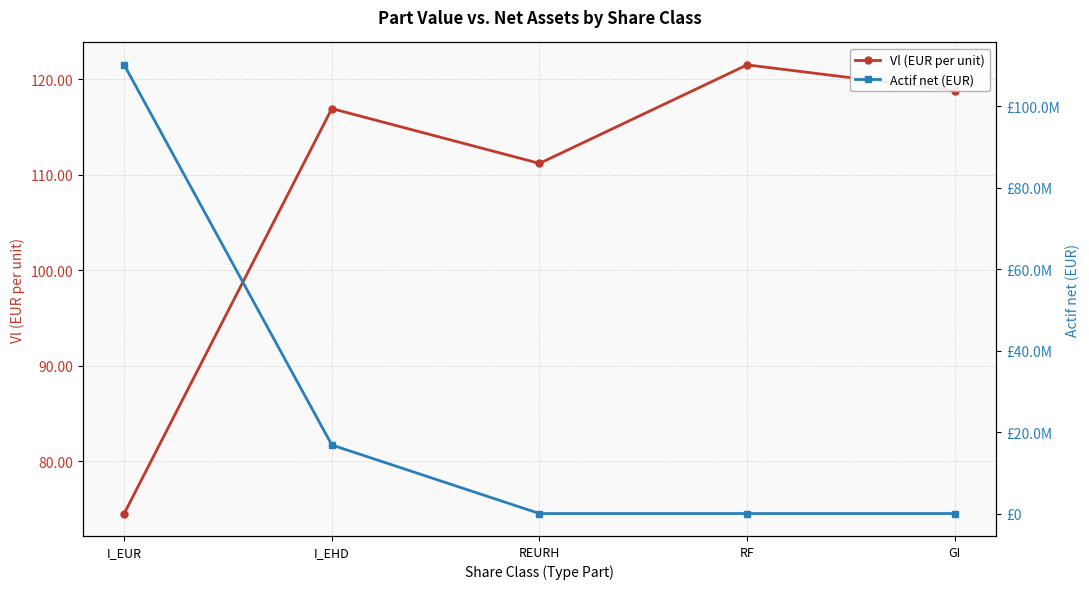

Does the chart display data point markers on the line(s)?

Yes